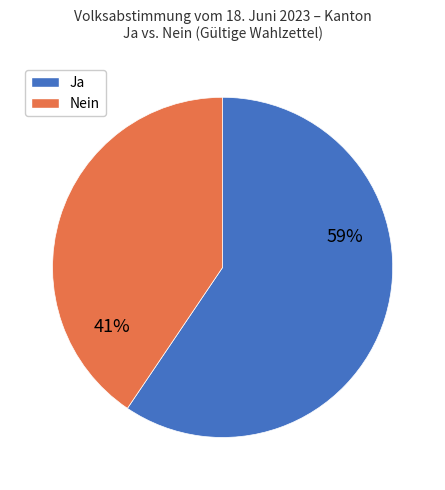

To the nearest percent, what portion does Ja represent?

59%